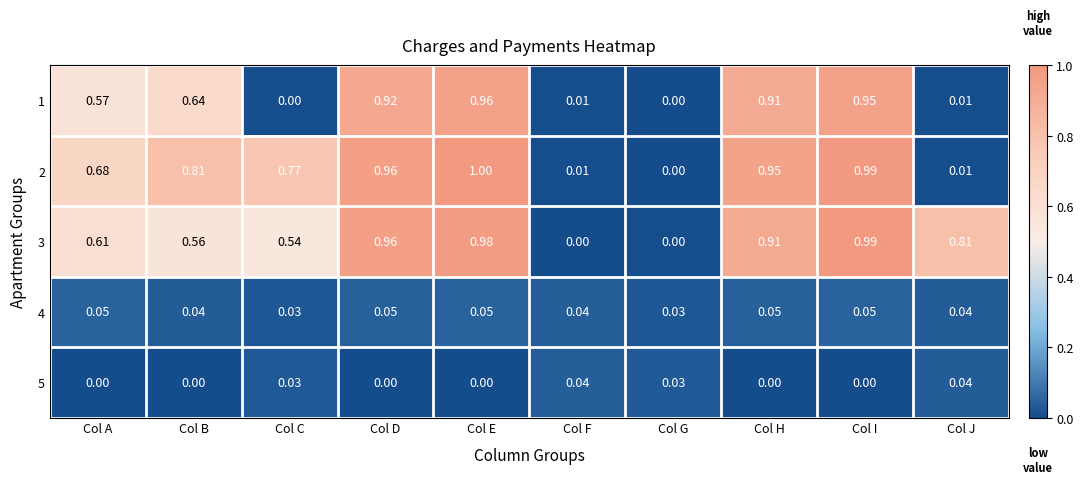

Which series has the largest range (max minus min)?

2